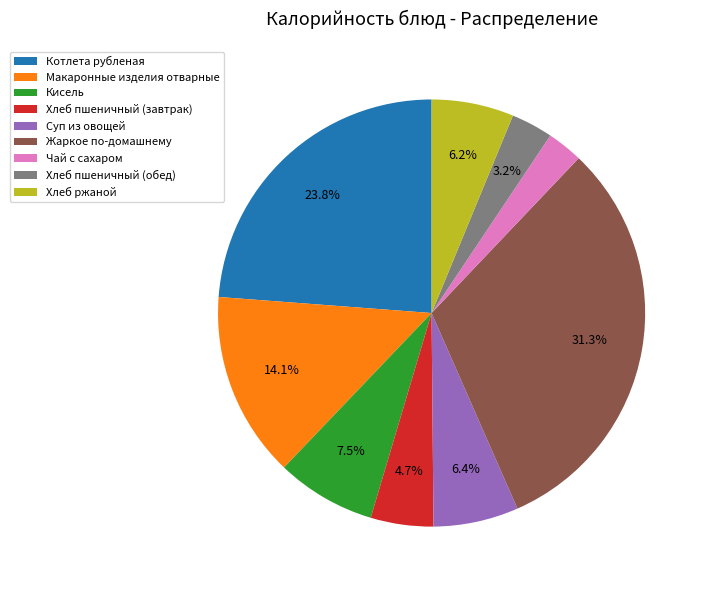

Combined, do Чай с сахаром and Жаркое по-домашнему account for over 50%?

No